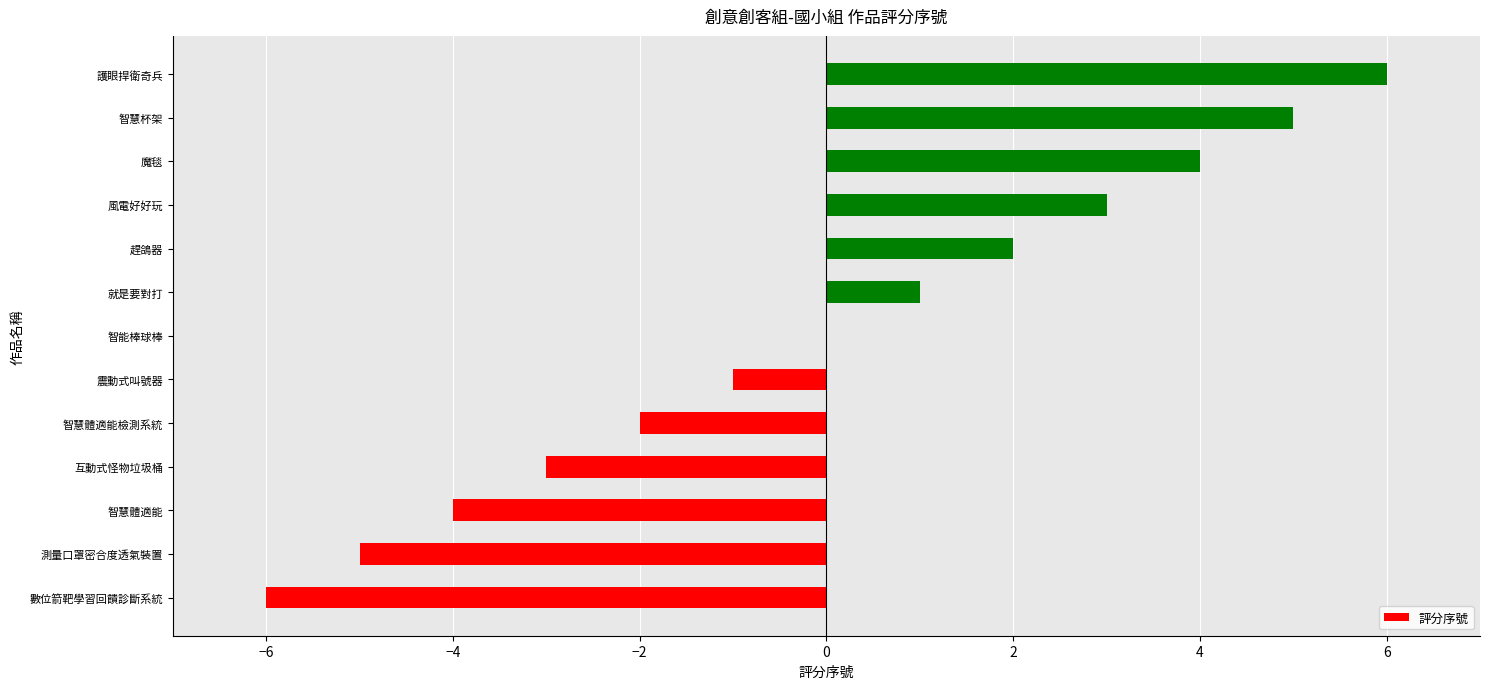

Which label corresponds to the largest value in the chart?

護眼捍衛奇兵